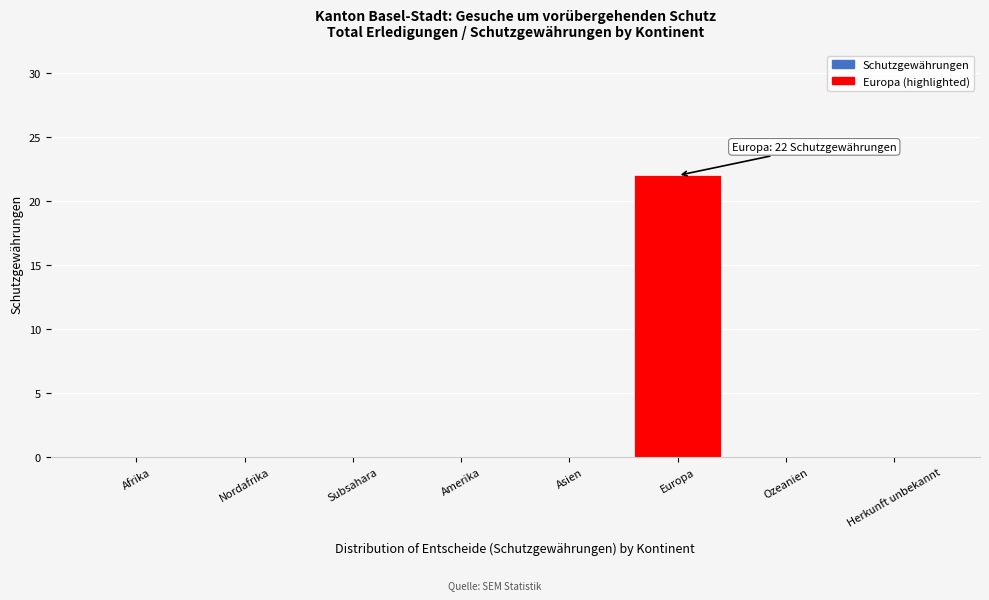

Reading left to right, list all the values displayed in this chart.

Afrika=0	Nordafrika=0	Subsahara=0	Amerika=0	Asien=0	Europa=22	Ozeanien=0	Herkunft unbekannt=0